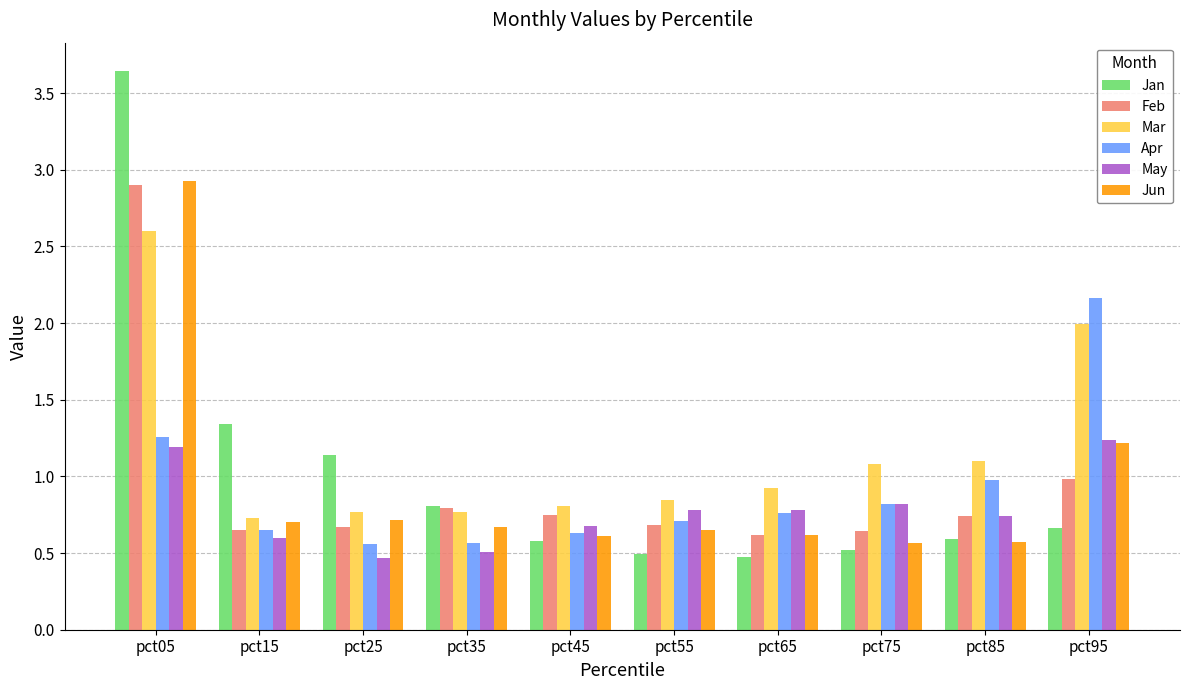

How many data points does each series have?

10